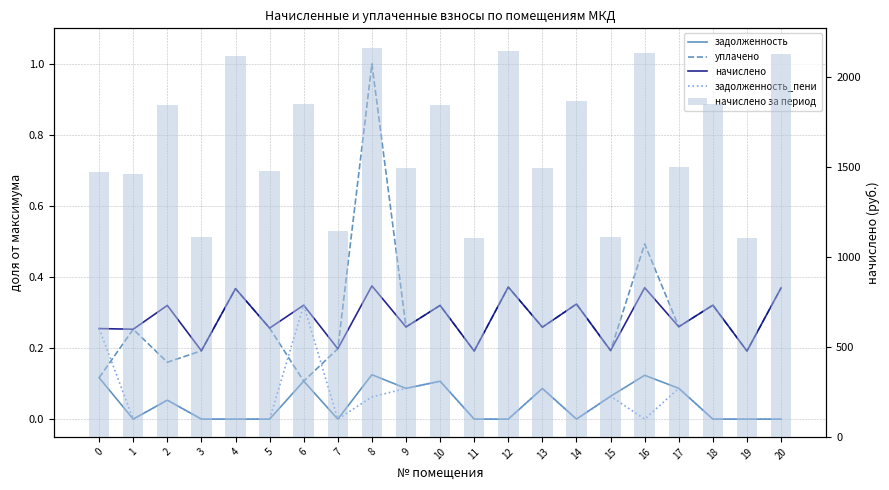

Between 3 and 19, which is larger?

3